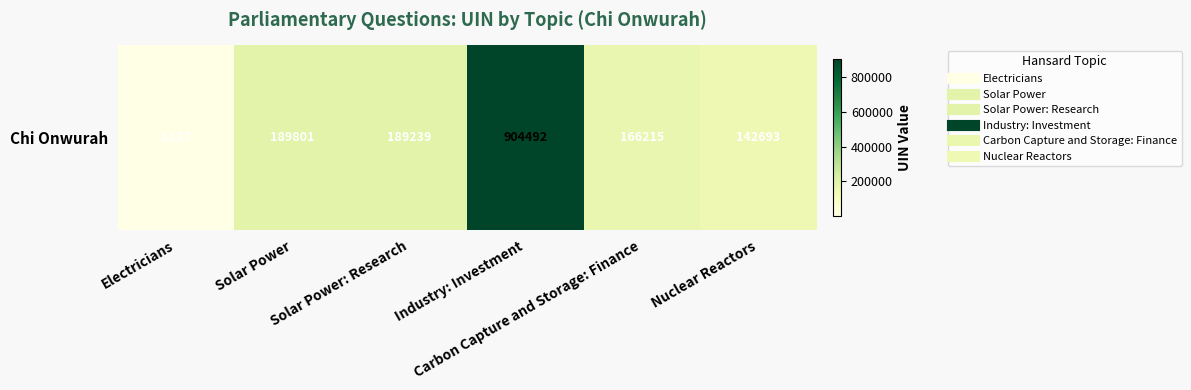

At which category does the chart reach its peak across all series?

Industry: Investment